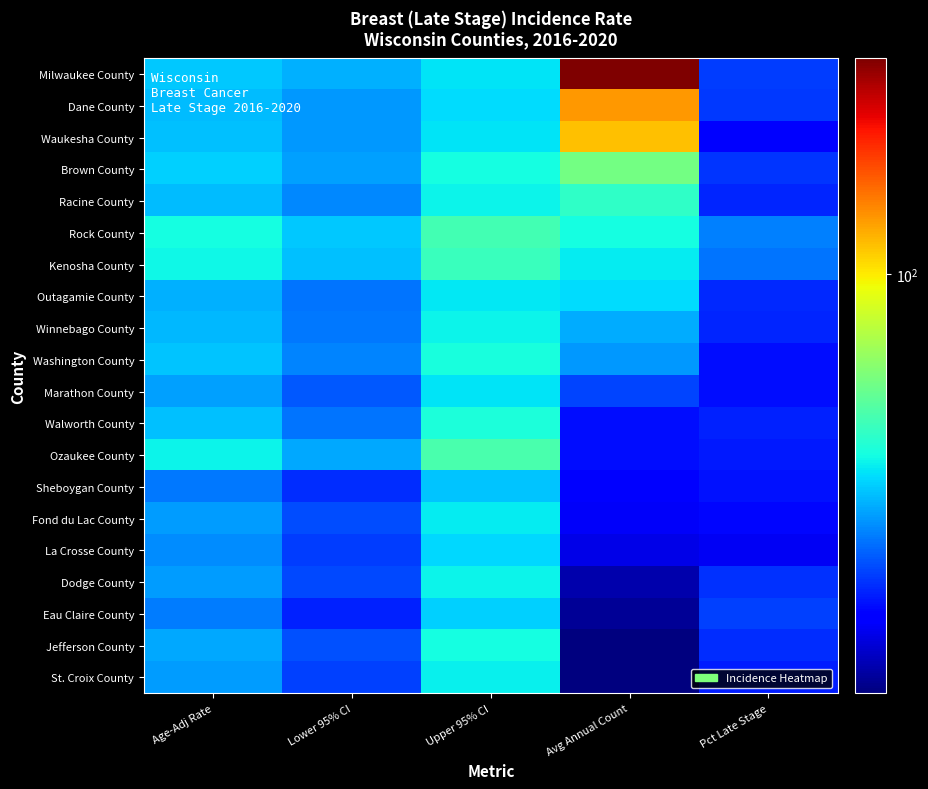

What is the sum of the La Crosse County values at Pct Late Stage and Avg Annual Count?

50.7